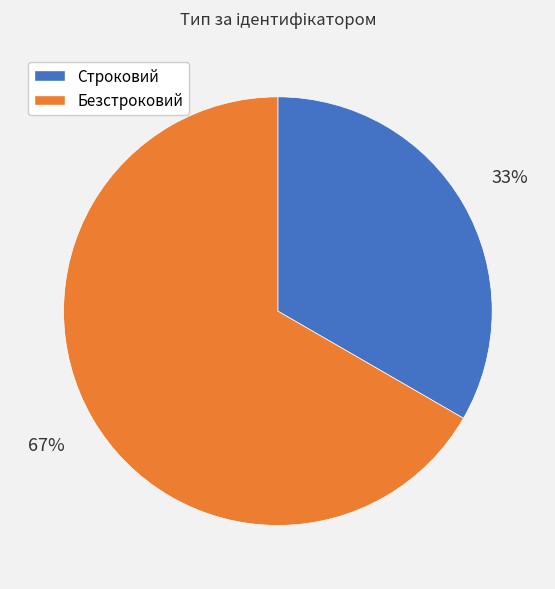

Rank the categories by value from lowest to highest.

Строковий, Безстроковий